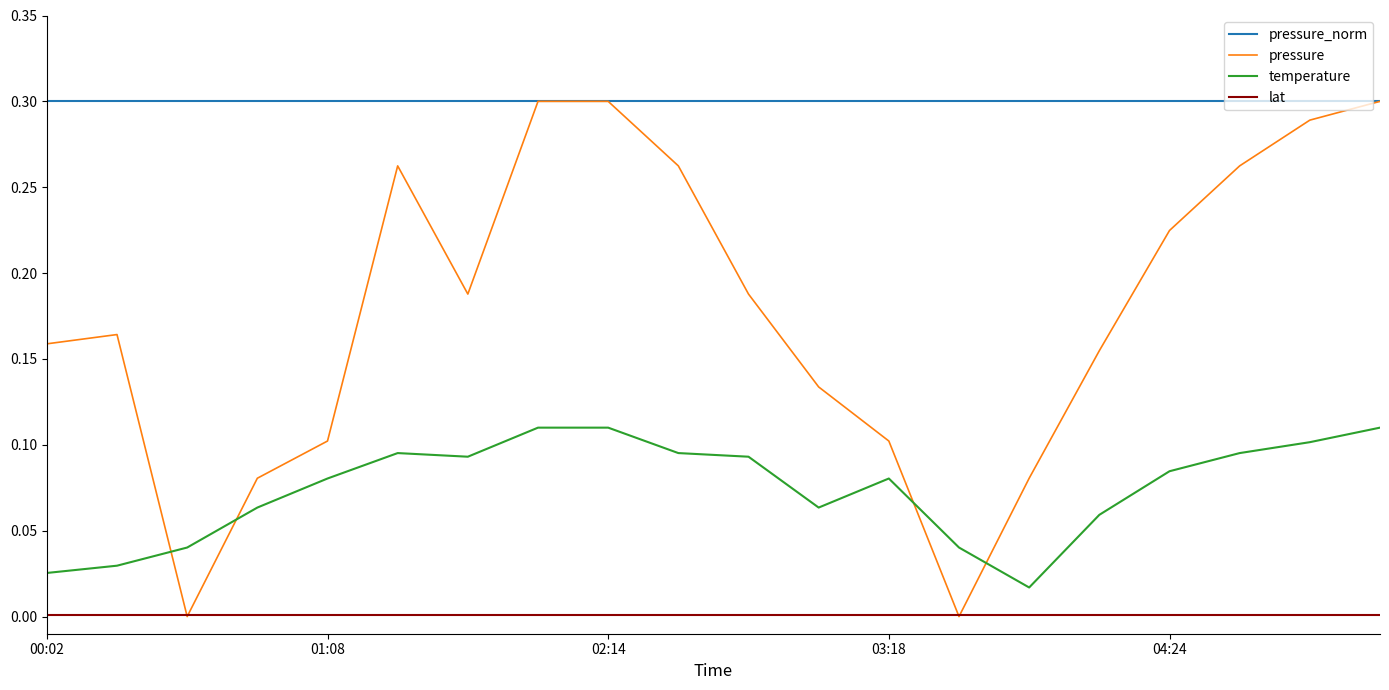

Which series has the largest range (max minus min)?

pressure